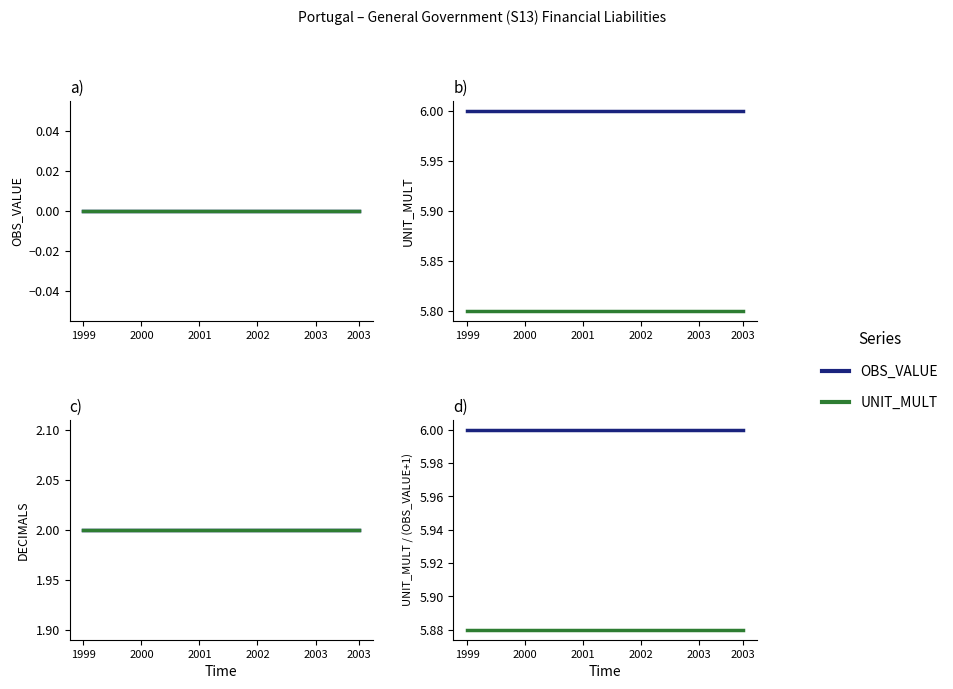

True or false: UNIT_MULT scaled has more than 2 interior local peaks.

False